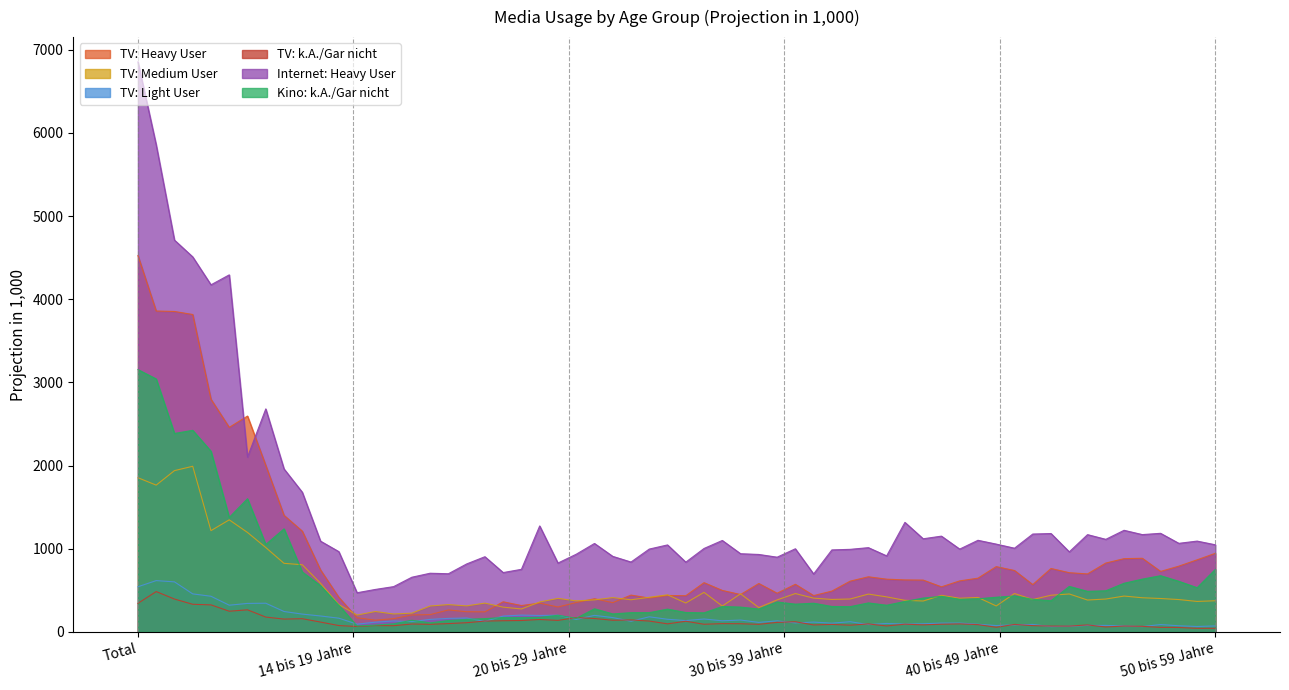

Between Total and 20 bis 29 Jahre, which series saw the biggest shift?

Internet: Heavy User